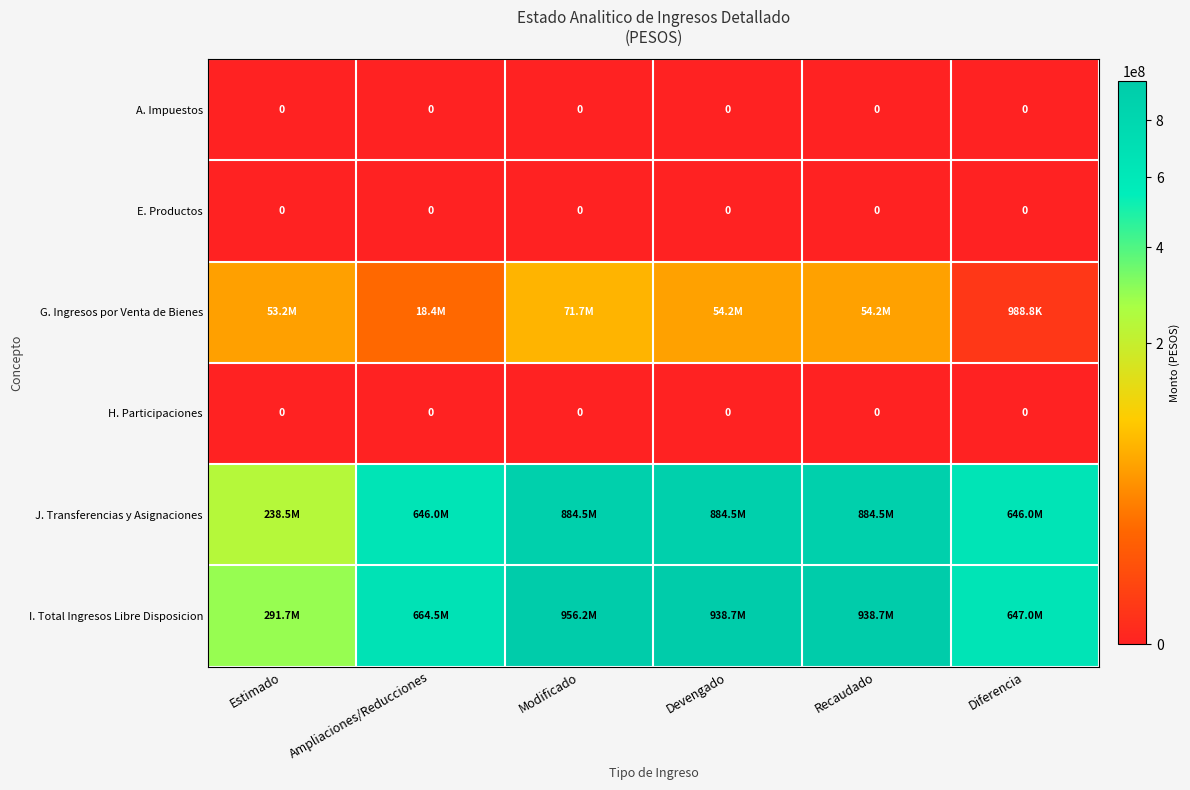

Is it true that I. Total Ingresos Libre Disposicion equals 664458643.4 at Ampliaciones/Reducciones?

True